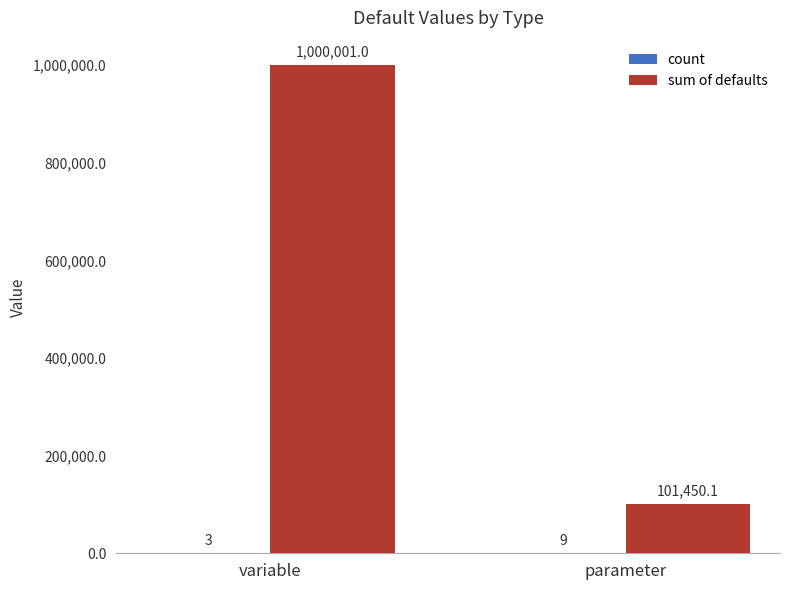

What is the total value across all series at parameter?

101459.1